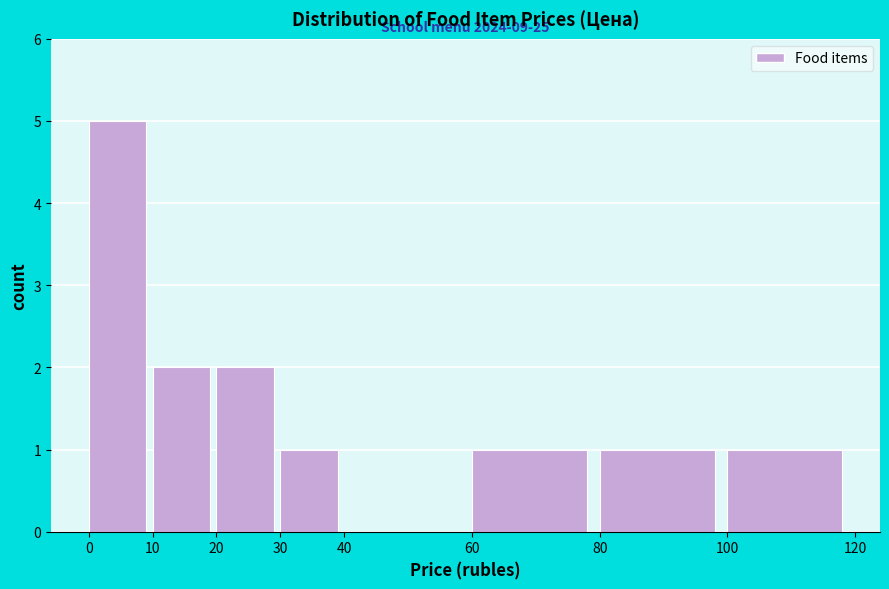

Over which range of the x-axis is the bar tallest?

0 to 10